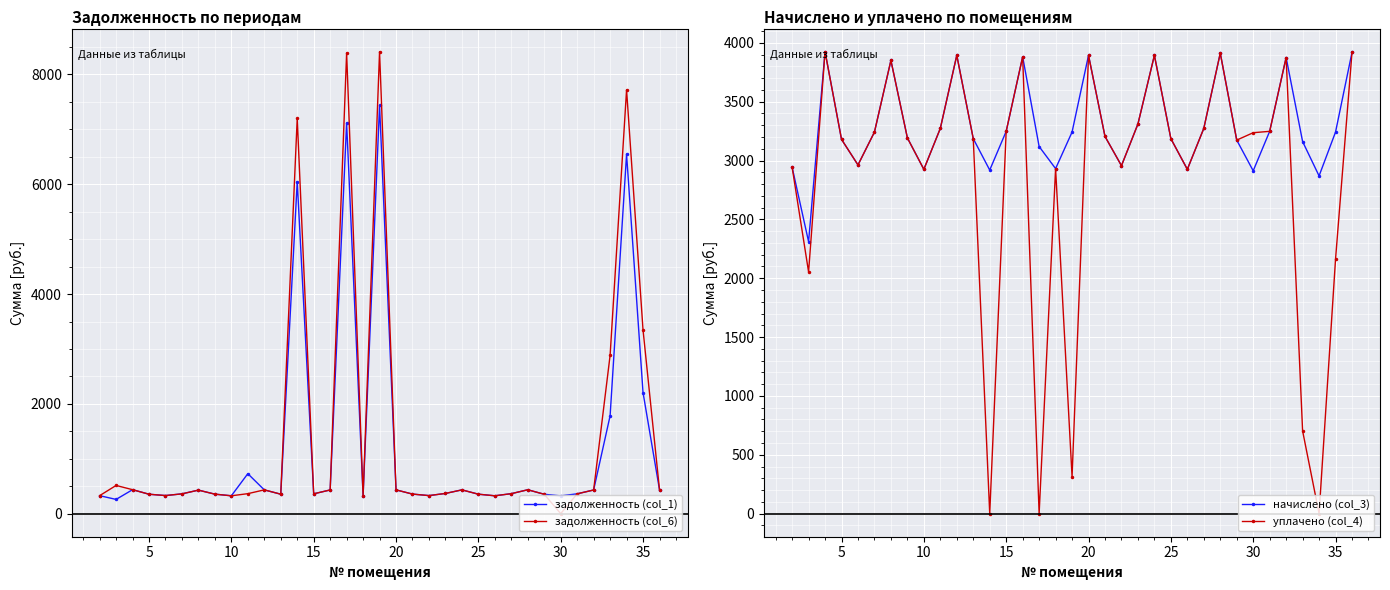

At how many categories does at least one series exceed 5788?

4